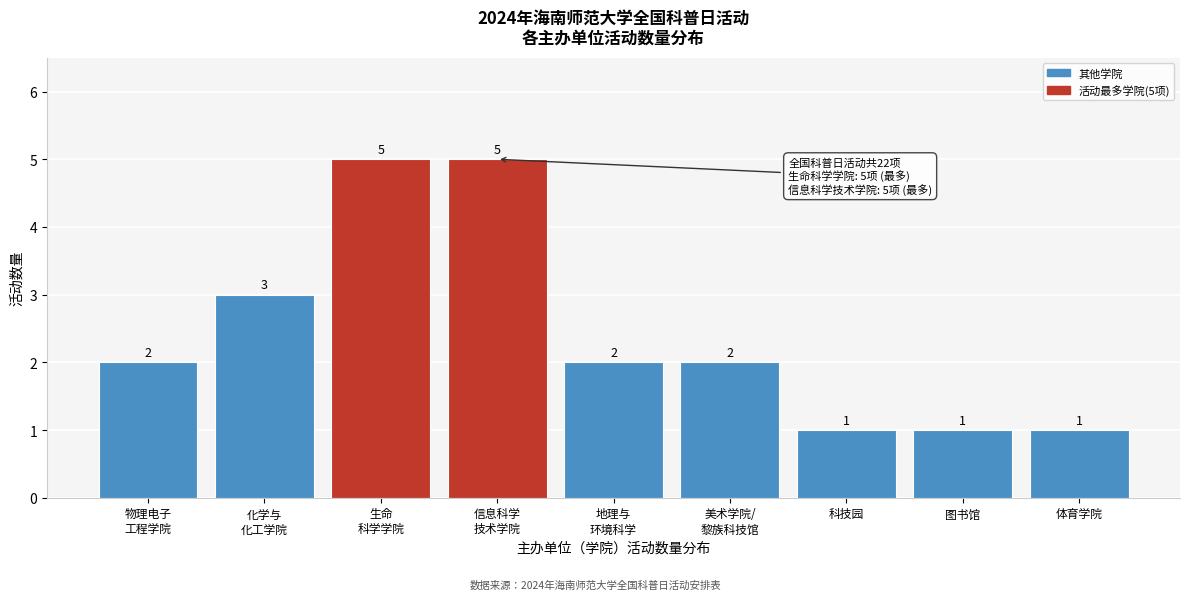

Reading left to right, extract all data points from this chart.

2	3	5	5	2	2	1	1	1